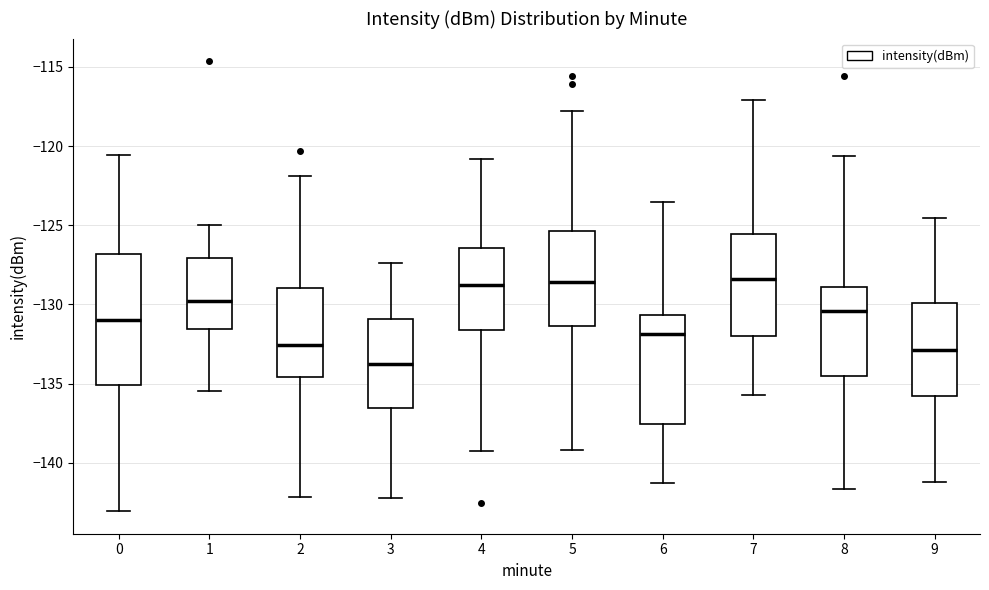

Which box has the lowest median line?

3